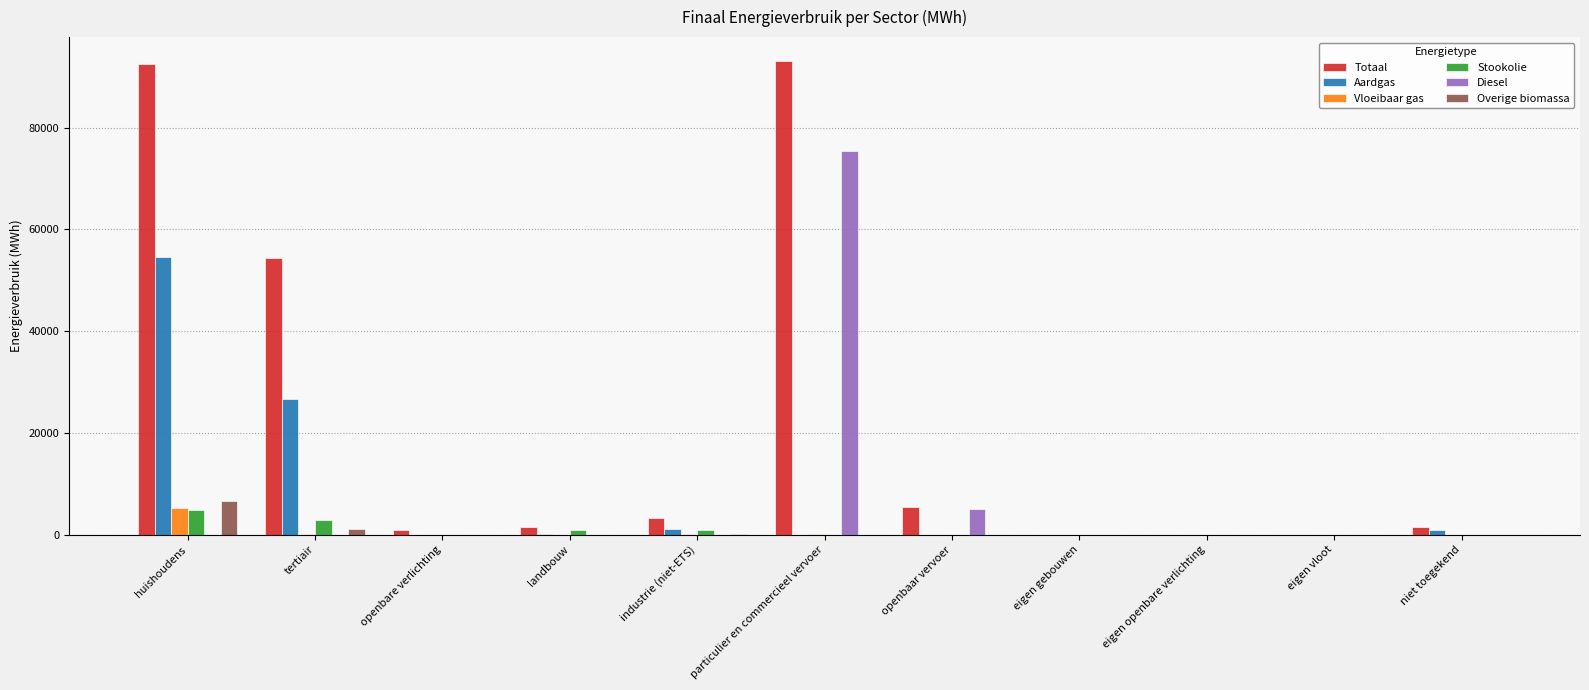

What is the total value across all series at industrie (niet-ETS)?

5728.7